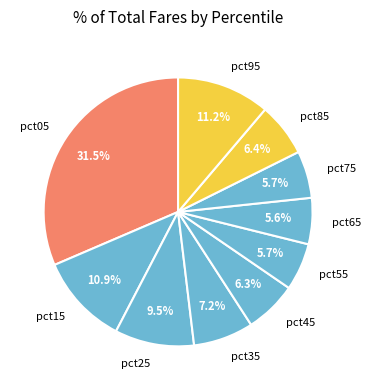

Is there any slice that represents more than half of the pie?

No